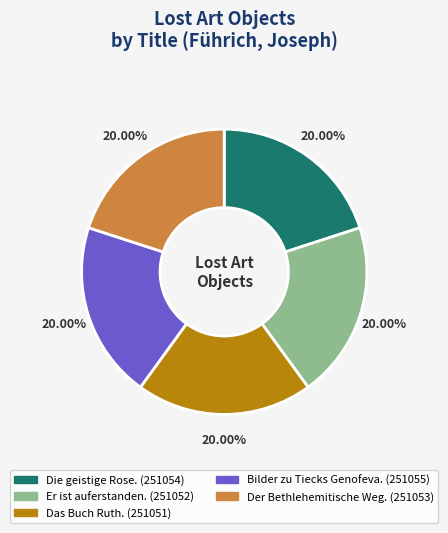

Approximately how many times larger is the value at Der Bethlehemitische Weg. compared to Die geistige Rose.?

1.0